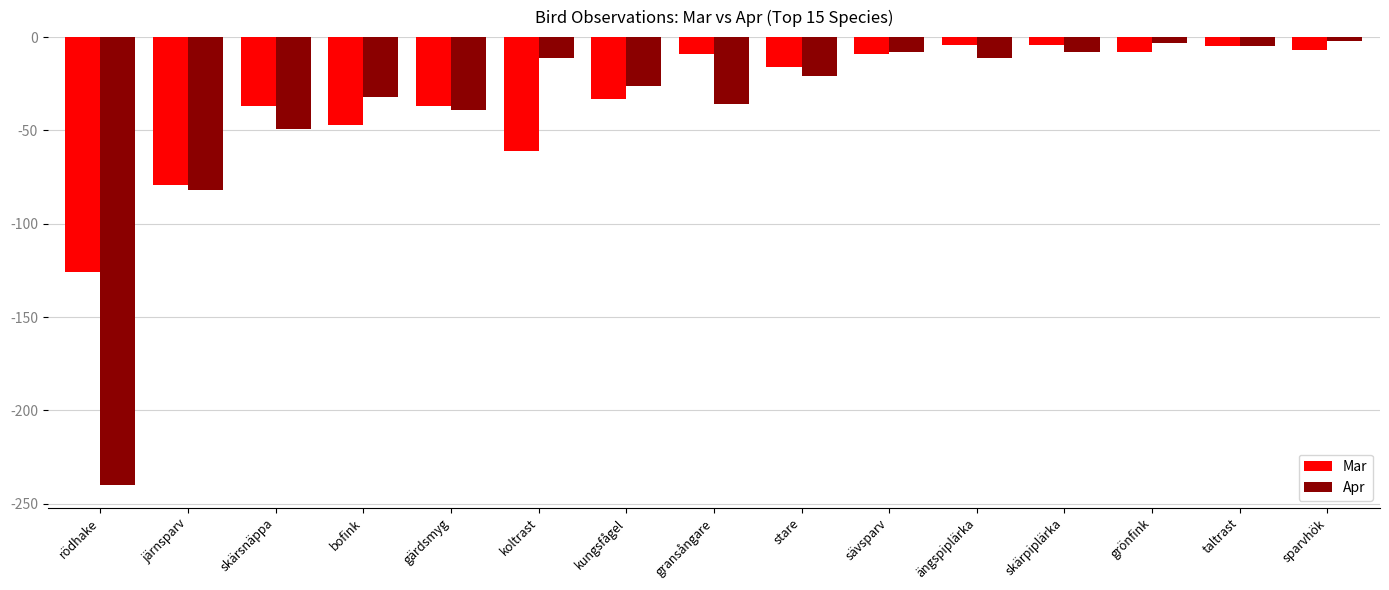

Which series has the largest total across all categories?

Mar